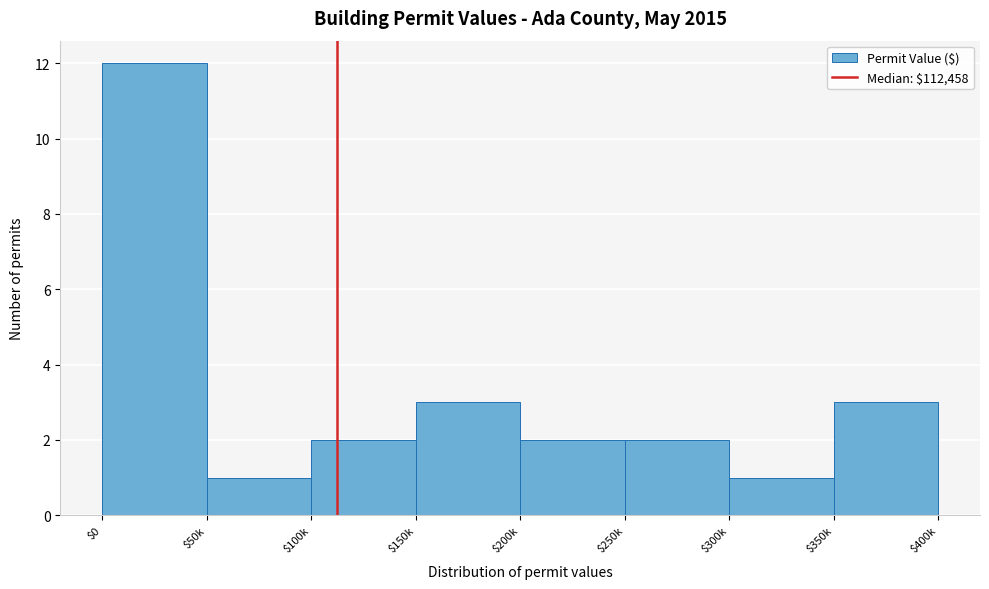

Reading left to right, what are all the values shown in this chart?

12	1	2	3	2	2	1	3